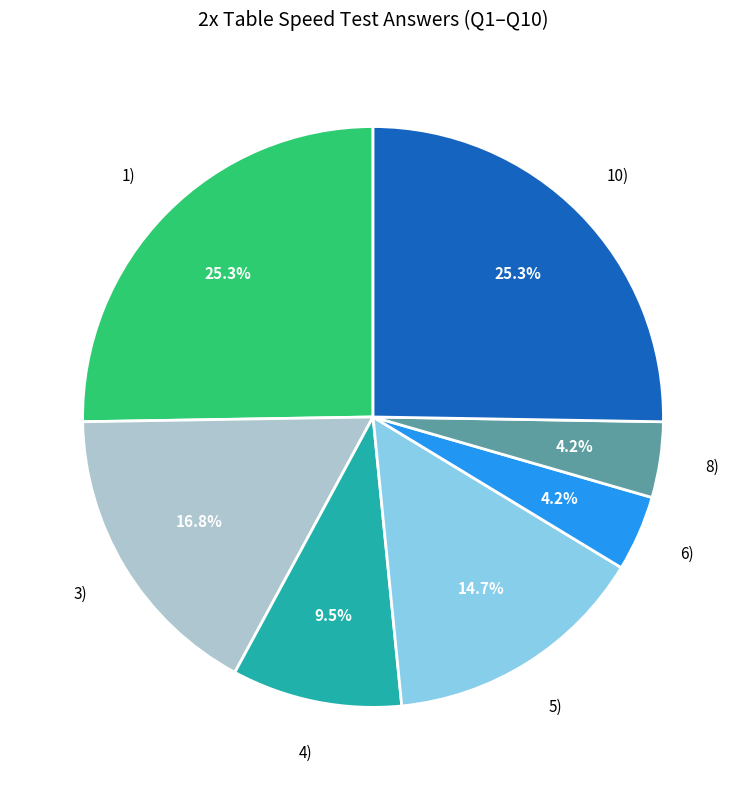

Is there a majority slice in this chart?

No